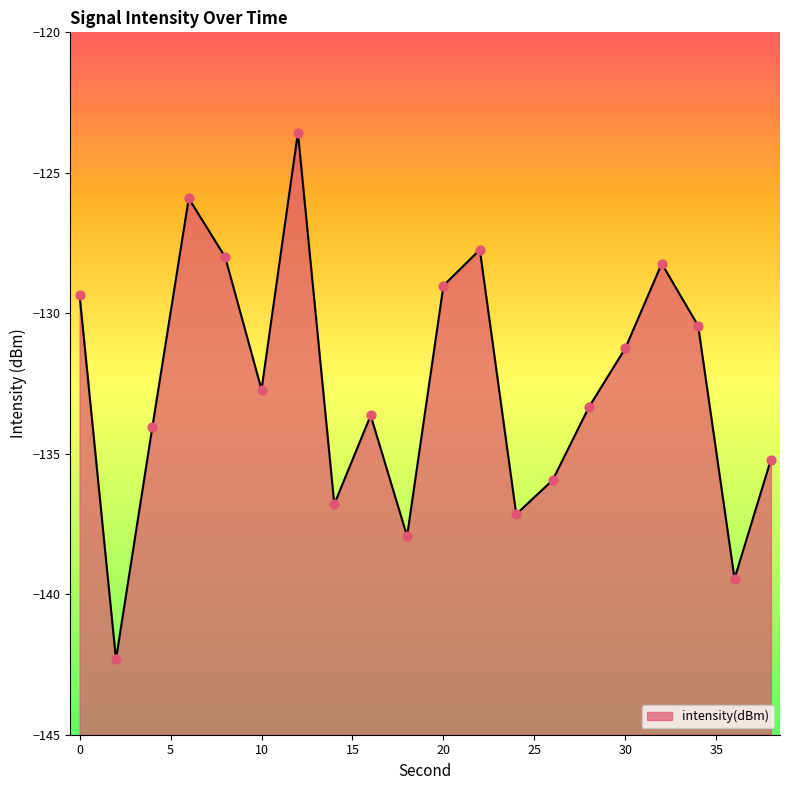

What is the change in value from 16 to 38?

-1.6